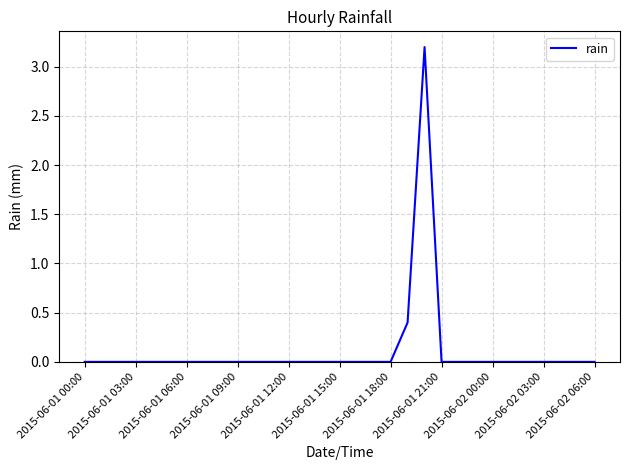

What is the maximum value shown in the chart?

3.2